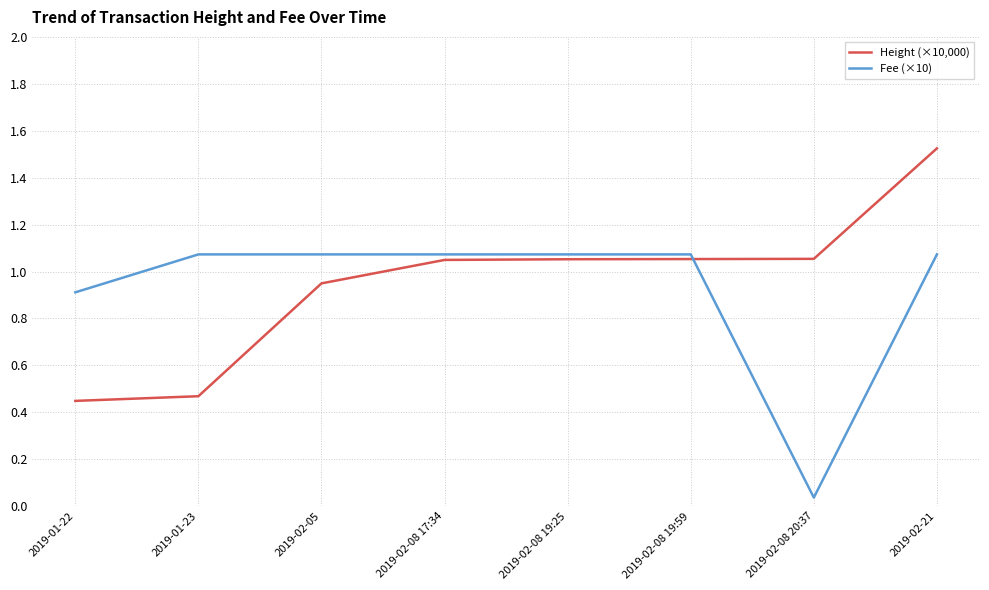

What position from the left is 2019-01-23?

2